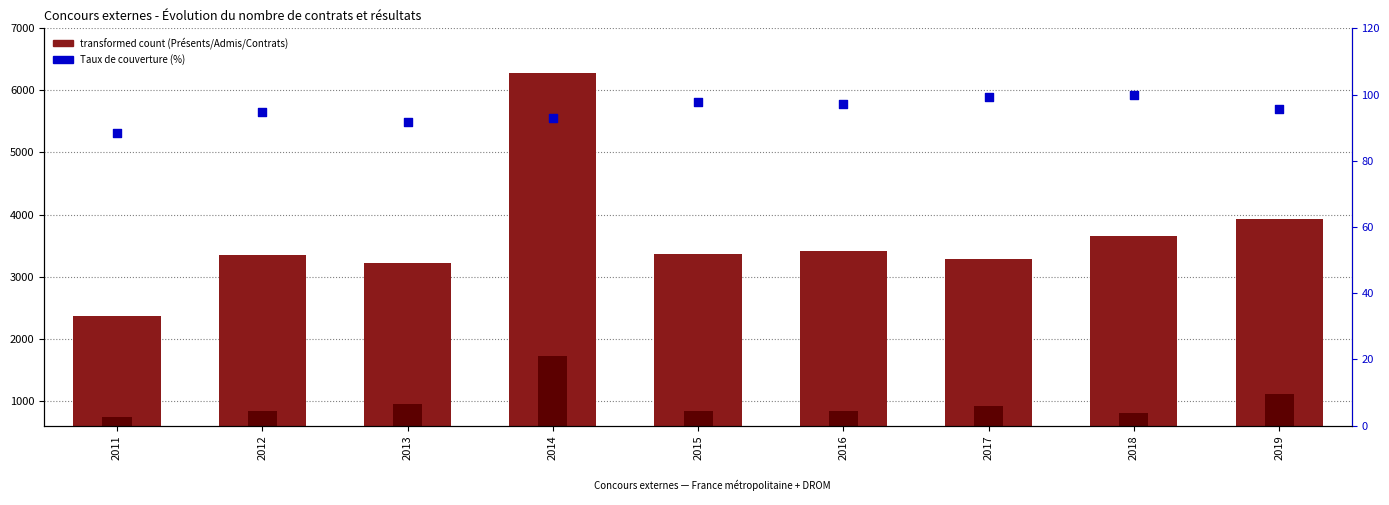

At which category is the sum across all series the highest?

2014